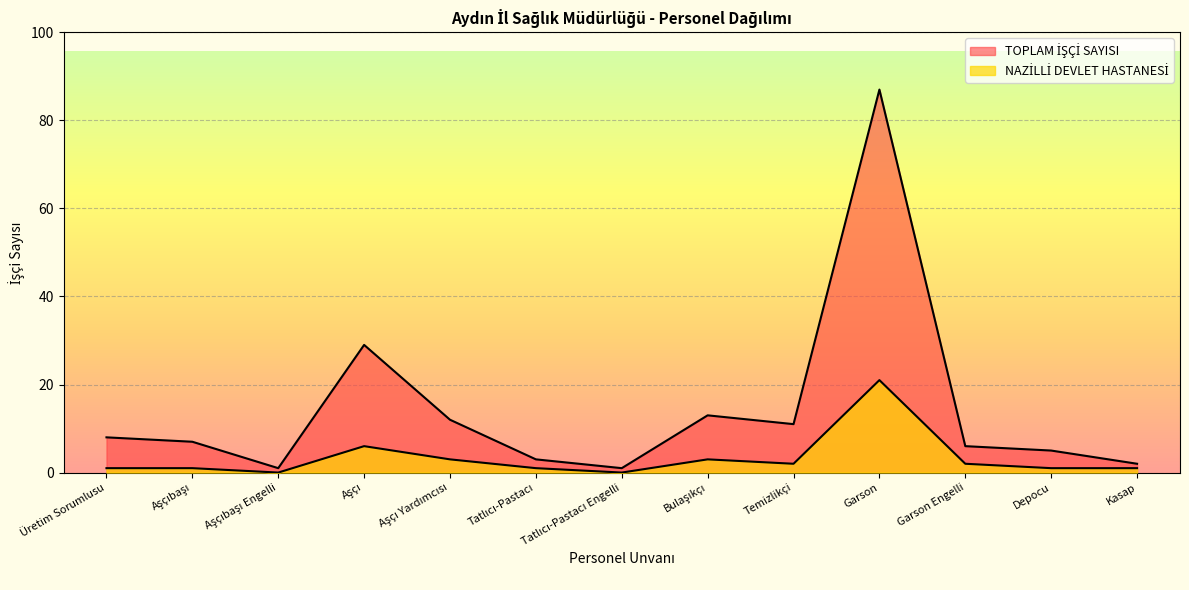

True or false: NAZİLLİ DEVLET HASTANESİ and TOPLAM İŞÇİ SAYISI intersect in this chart.

False